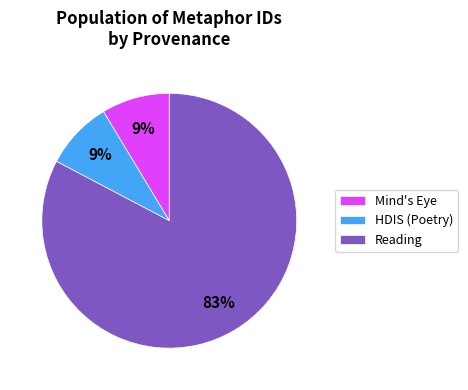

To the nearest percent, what portion does Mind's Eye represent?

9%